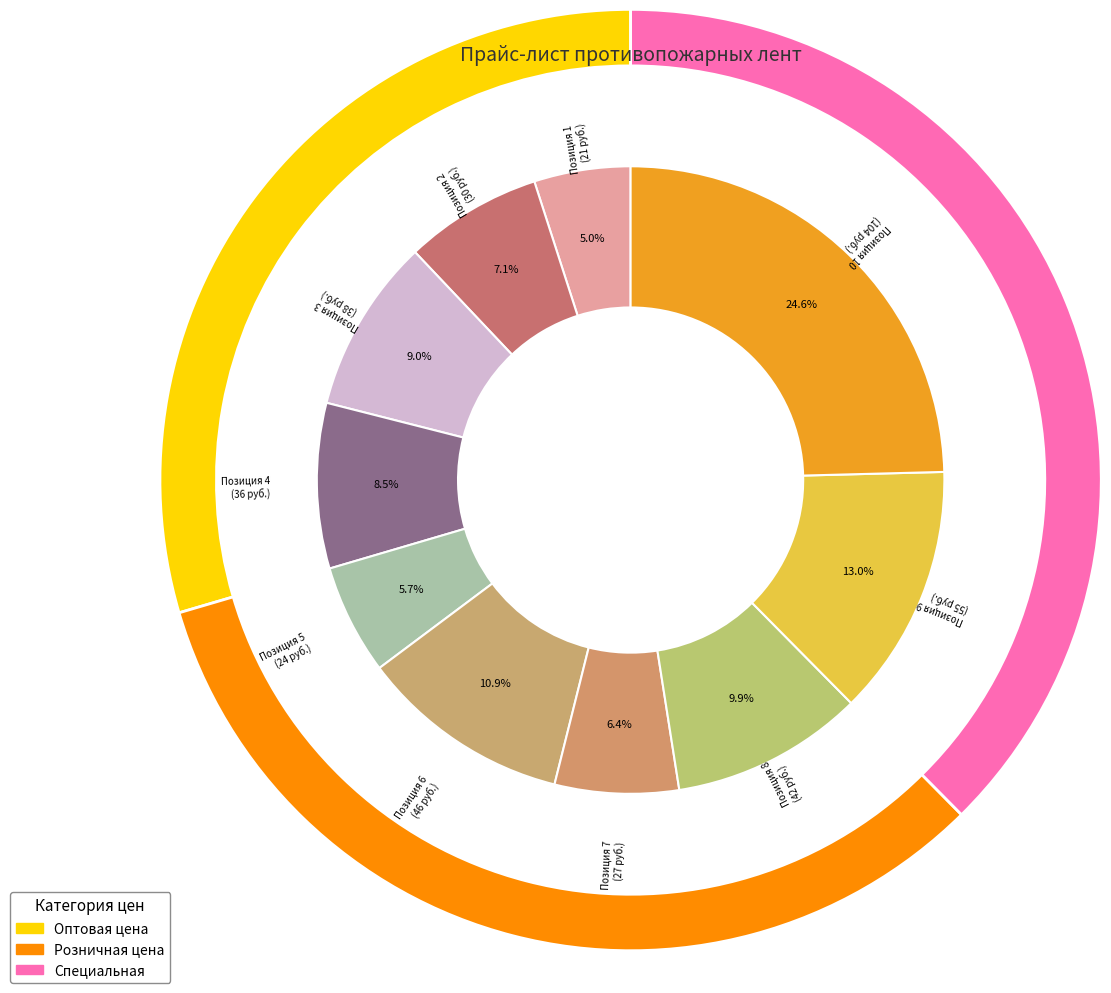

What is the largest slice in the pie chart?

10